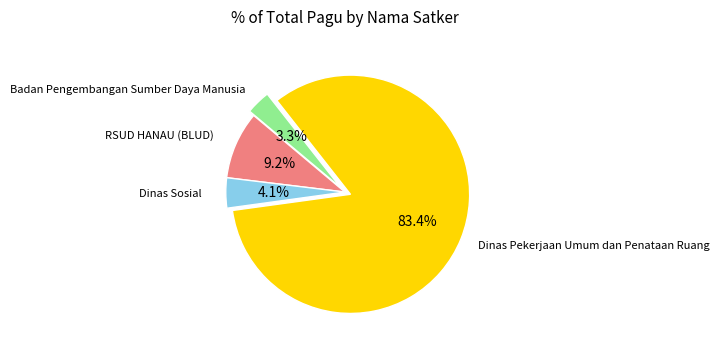

Is there a majority slice in this chart?

Yes